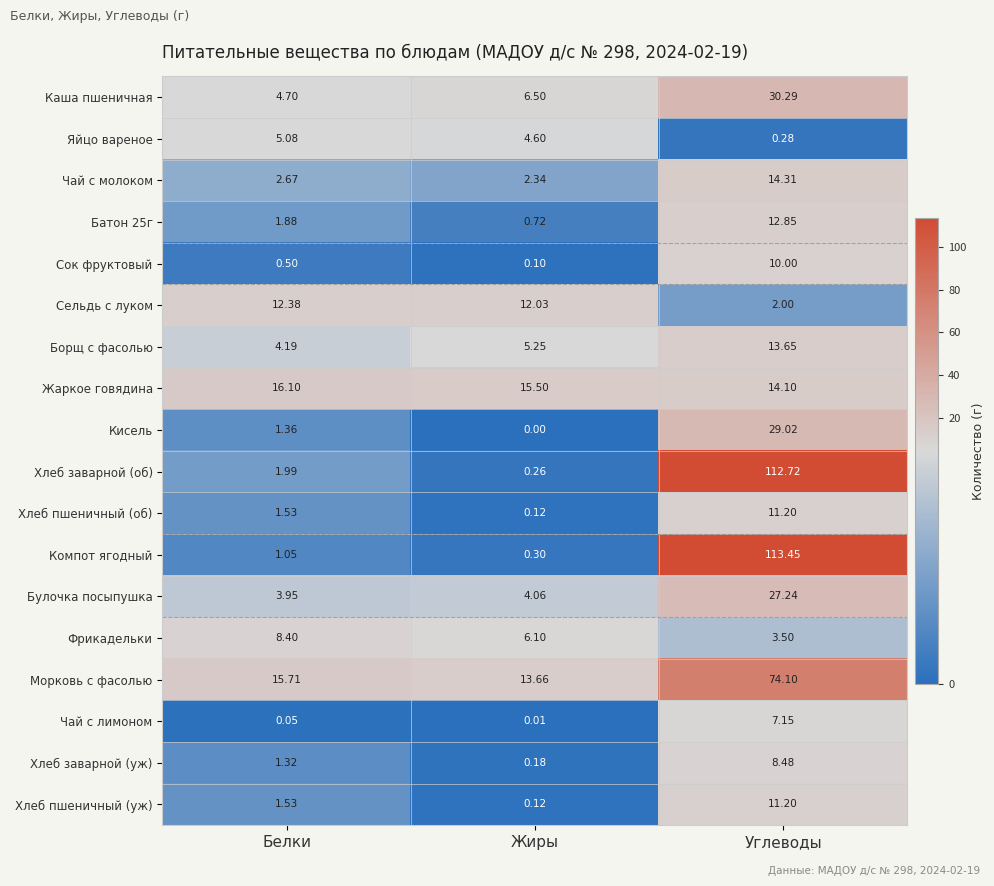

Which series changed the most between Белки and Жиры?

Фрикадельки